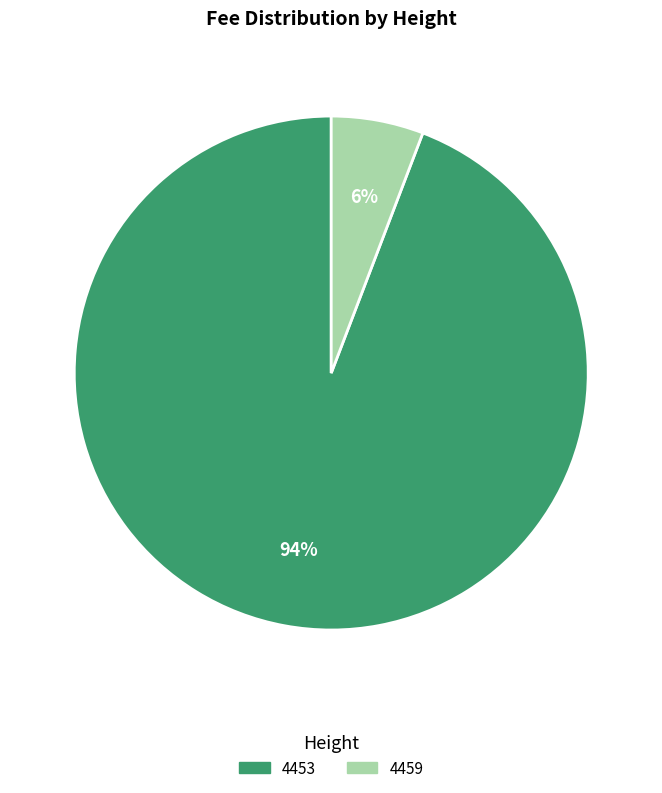

Which slice is the largest?

4453